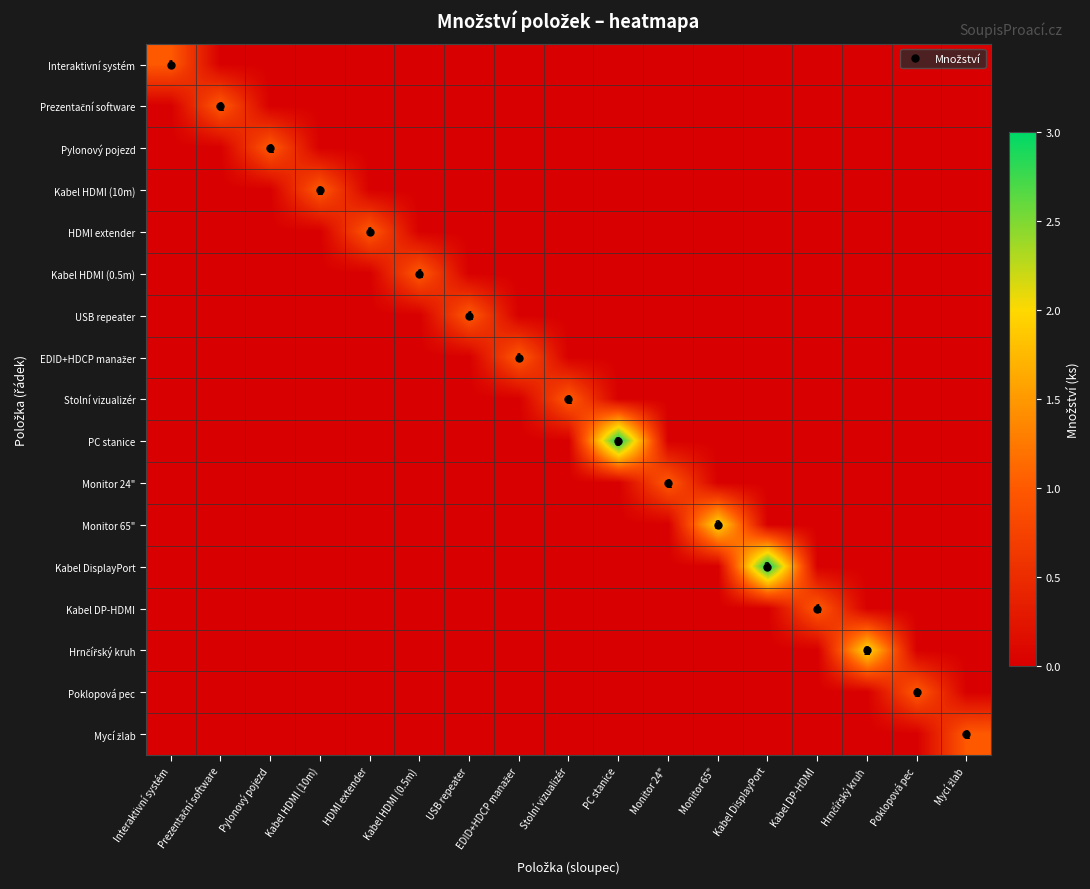

Between Mycí žlab and Kabel DP-HDMI, which is larger?

Mycí žlab